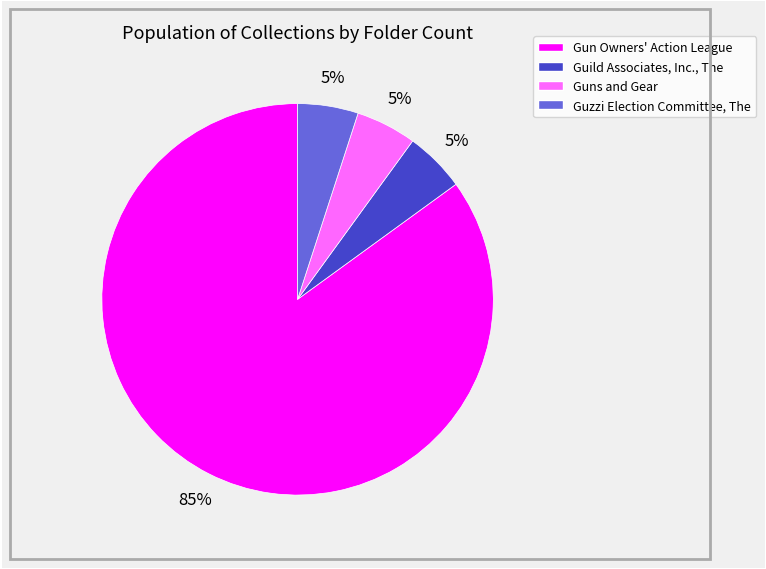

Which slice is the largest?

Gun Owners' Action League